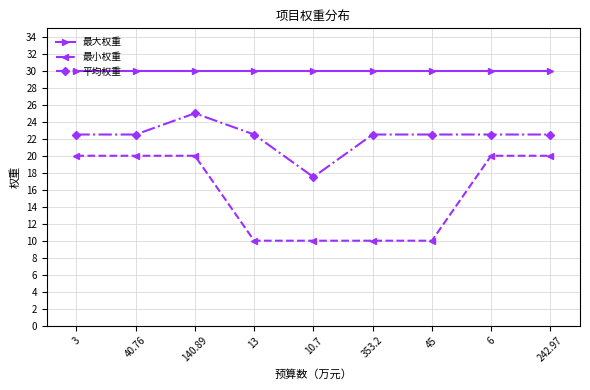

How many lines are shown in the chart?

3